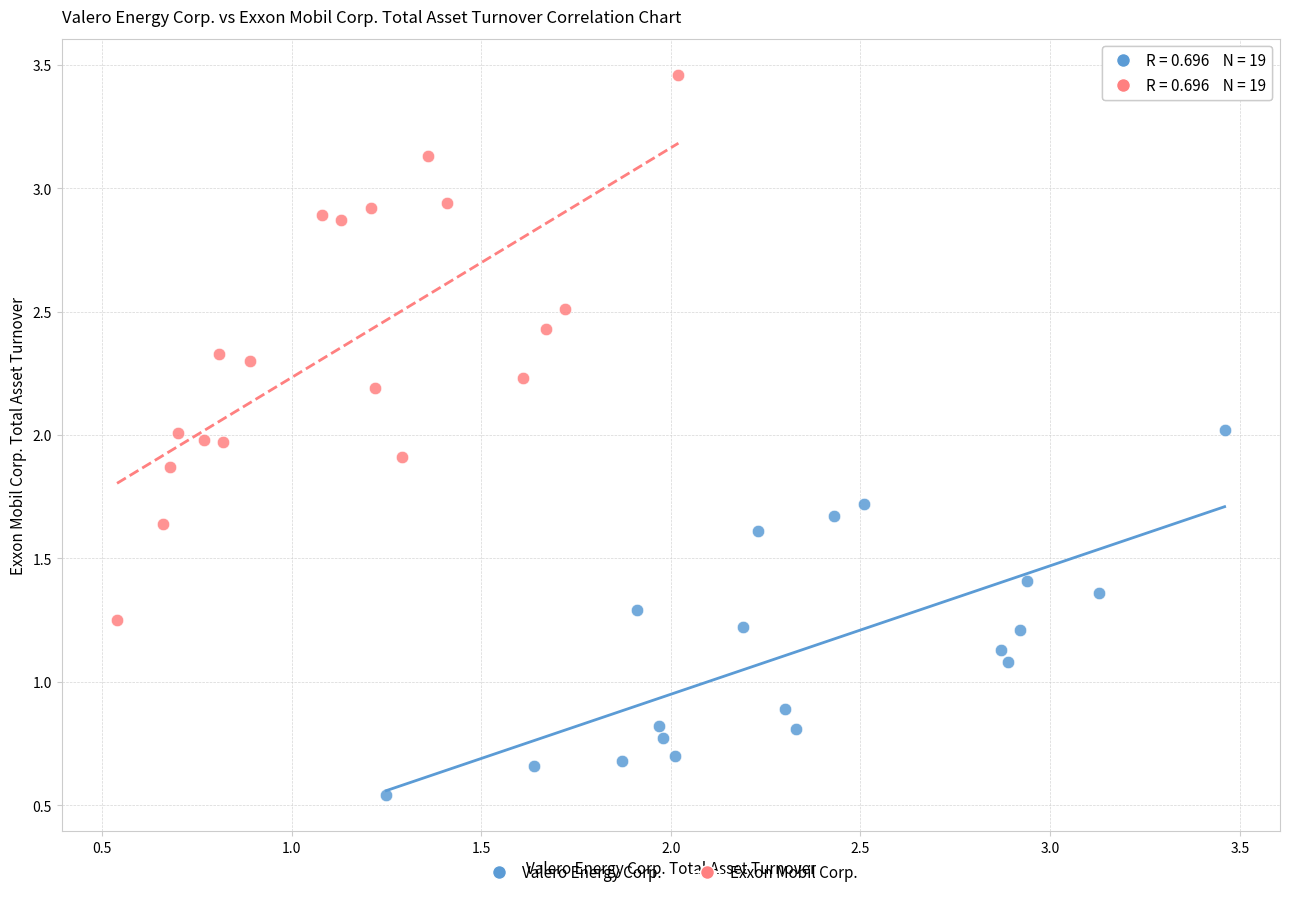

Which series reaches the maximum Y coordinate?

Exxon Mobil Corp.